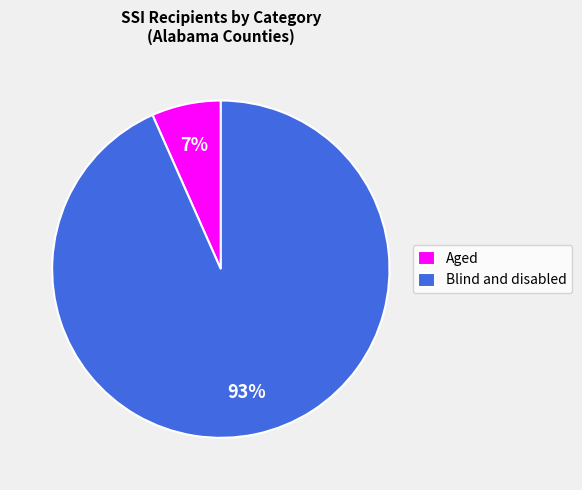

Does any single category account for the majority?

Yes